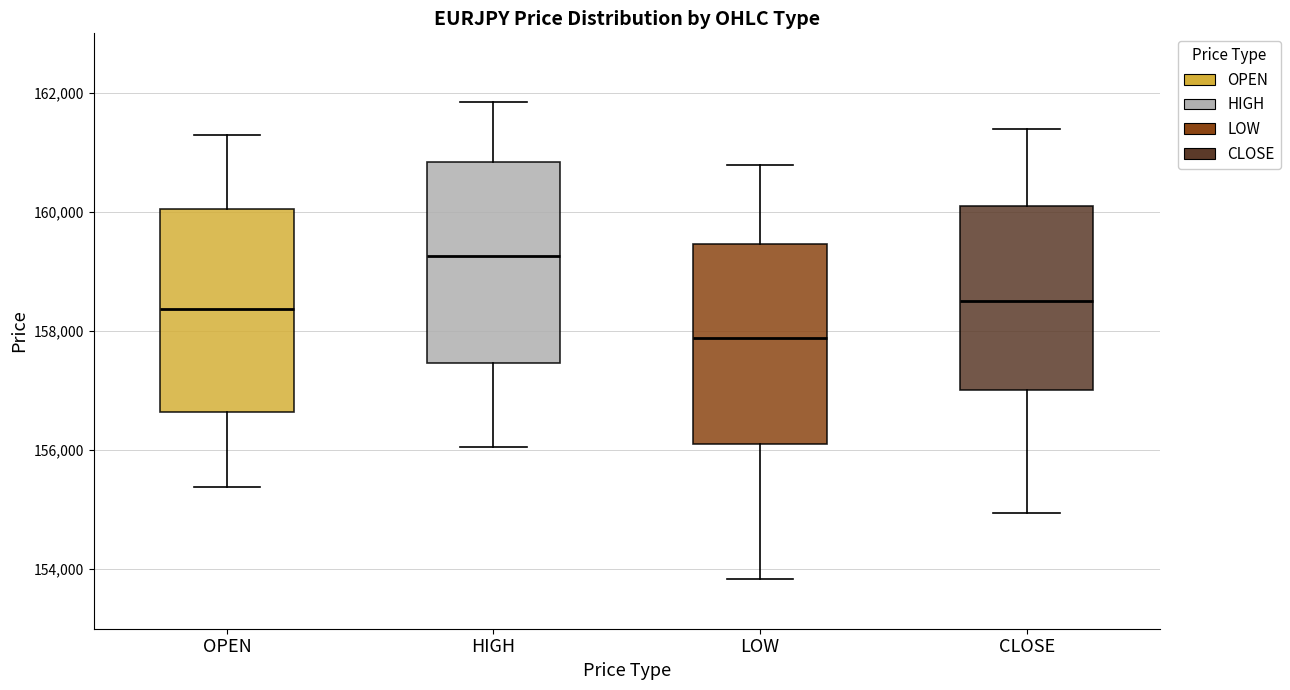

Reading left to right, read every box against the y-axis: the position of its median line, the range the box covers, and the ends of its whiskers. The values are not printed on the chart, so give them approximately, as read against the axis.

OPEN: median 158400, box 156600 to 160000, whiskers 155400 to 161200
HIGH: median 159200, box 157400 to 160800, whiskers 156000 to 161800
LOW: median 157800, box 156000 to 159400, whiskers 153800 to 160800
CLOSE: median 158400, box 157000 to 160000, whiskers 155000 to 161400